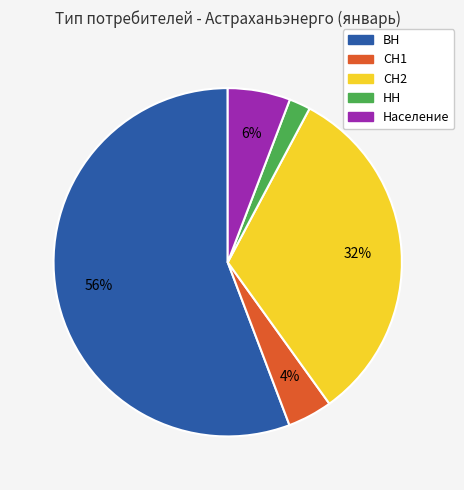

What percentage is the Население slice, to the nearest percent?

6%